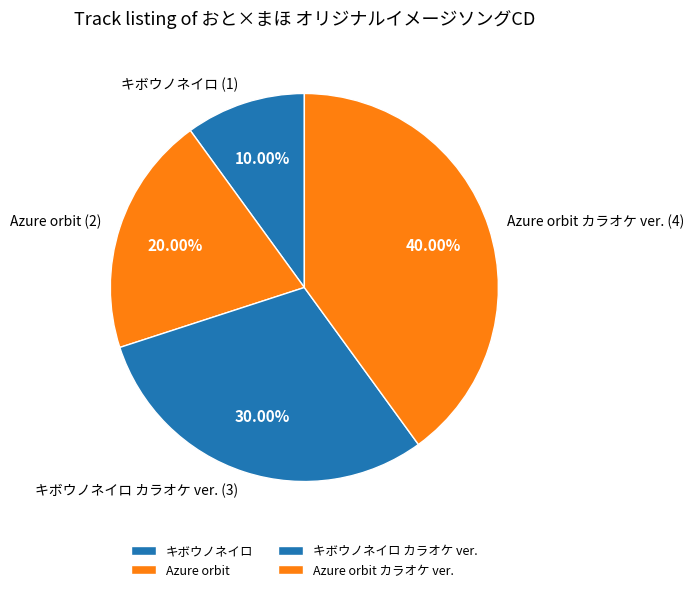

To the nearest percent, what is the combined percentage of Azure orbit カラオケ ver. and Azure orbit?

60%